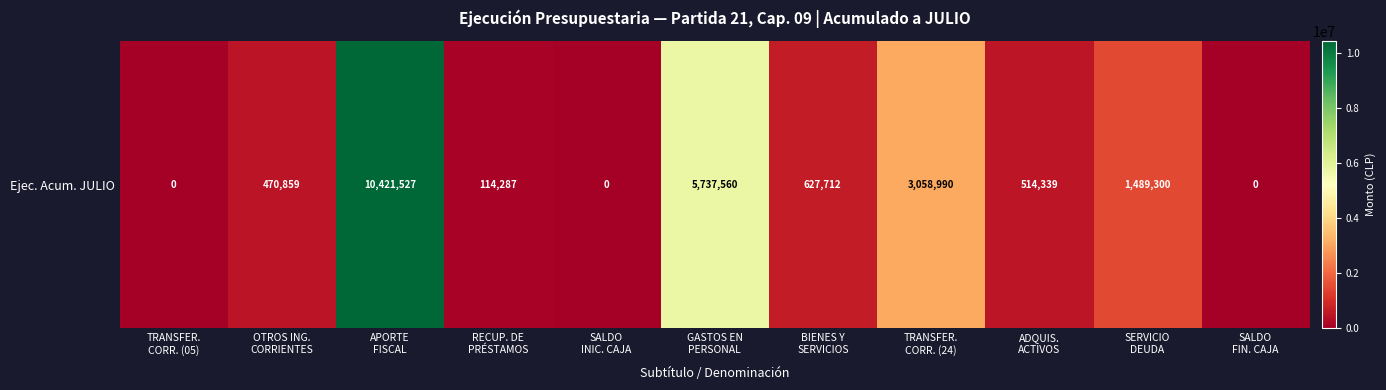

Which label corresponds to the largest value in the chart?

APORTE
FISCAL